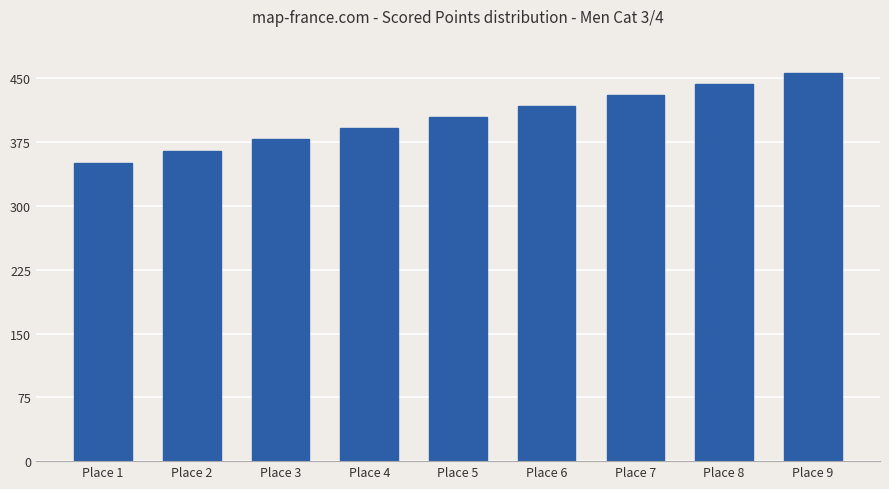

Rank the categories by value from lowest to highest.

Place 1, Place 2, Place 3, Place 4, Place 5, Place 6, Place 7, Place 8, Place 9